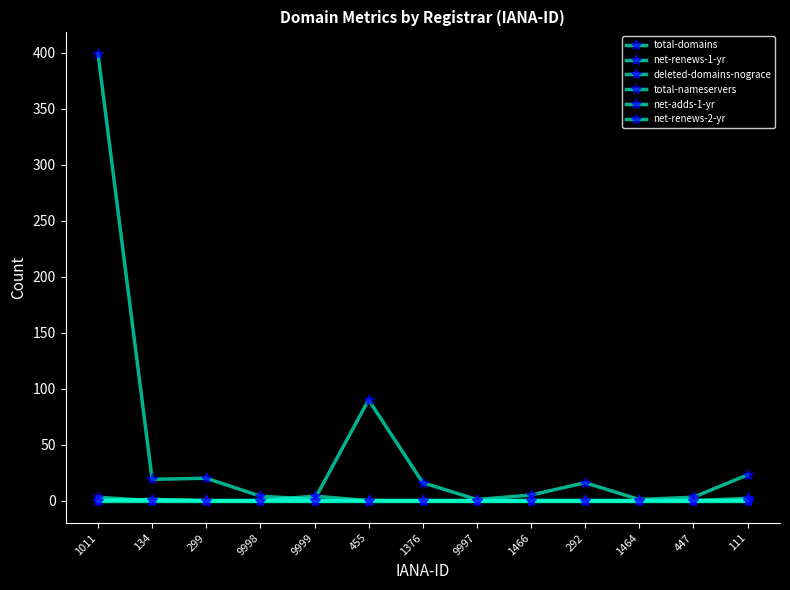

How many lines are shown in the chart?

6